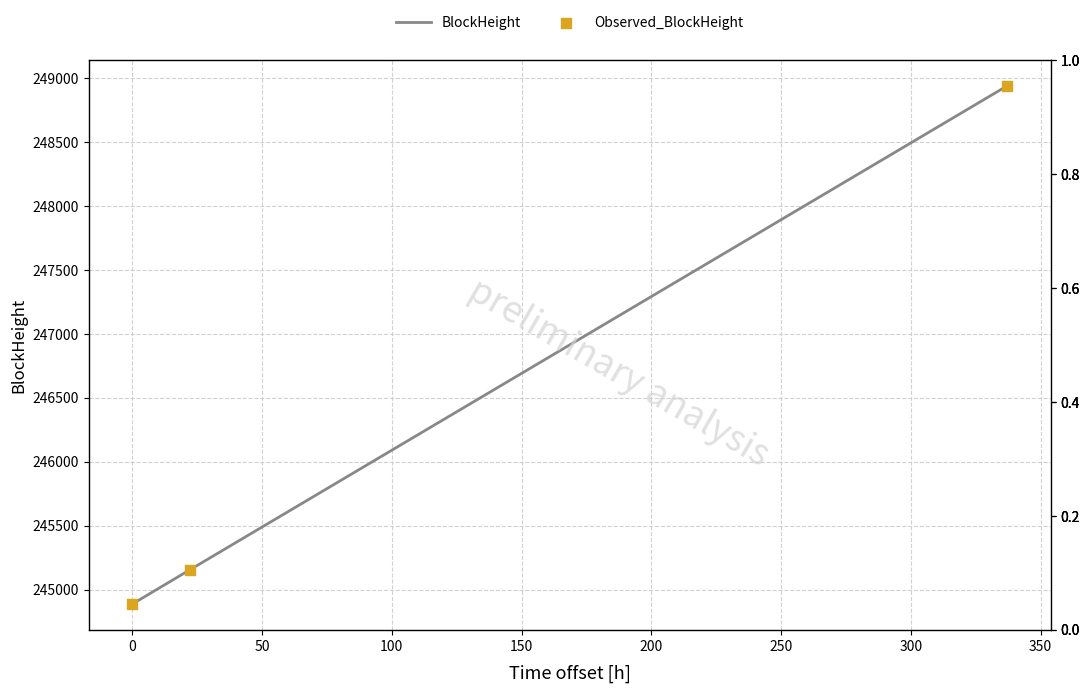

Which series contains the highest Y value?

BlockHeight